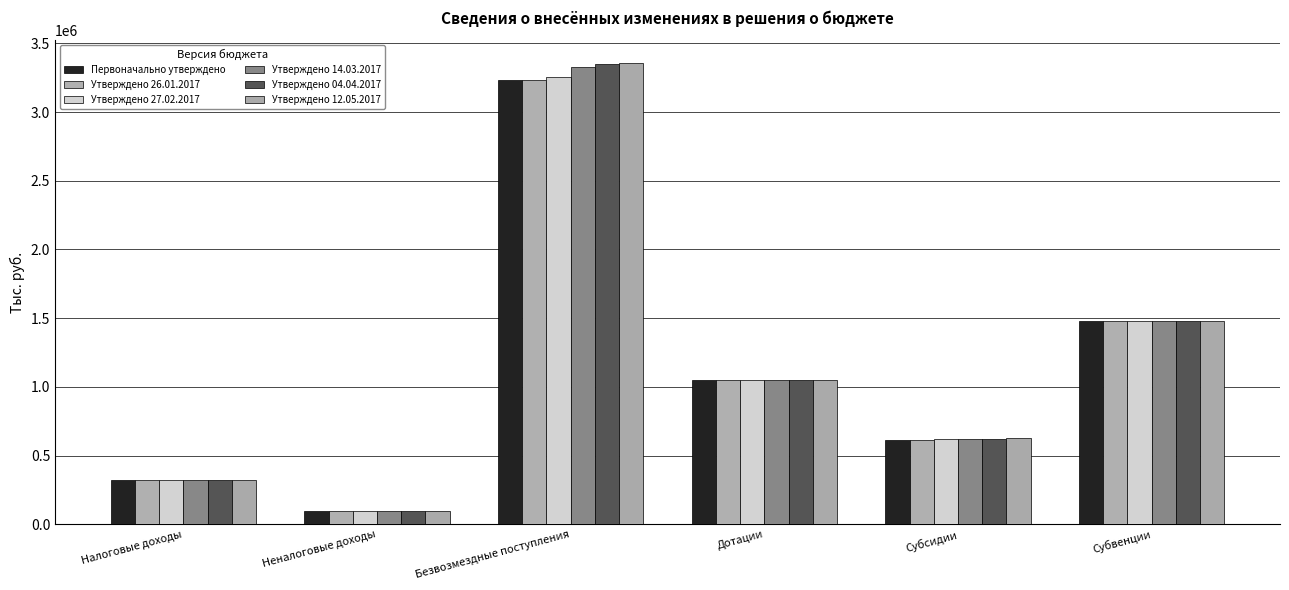

At how many categories does at least one series exceed 3029625?

1